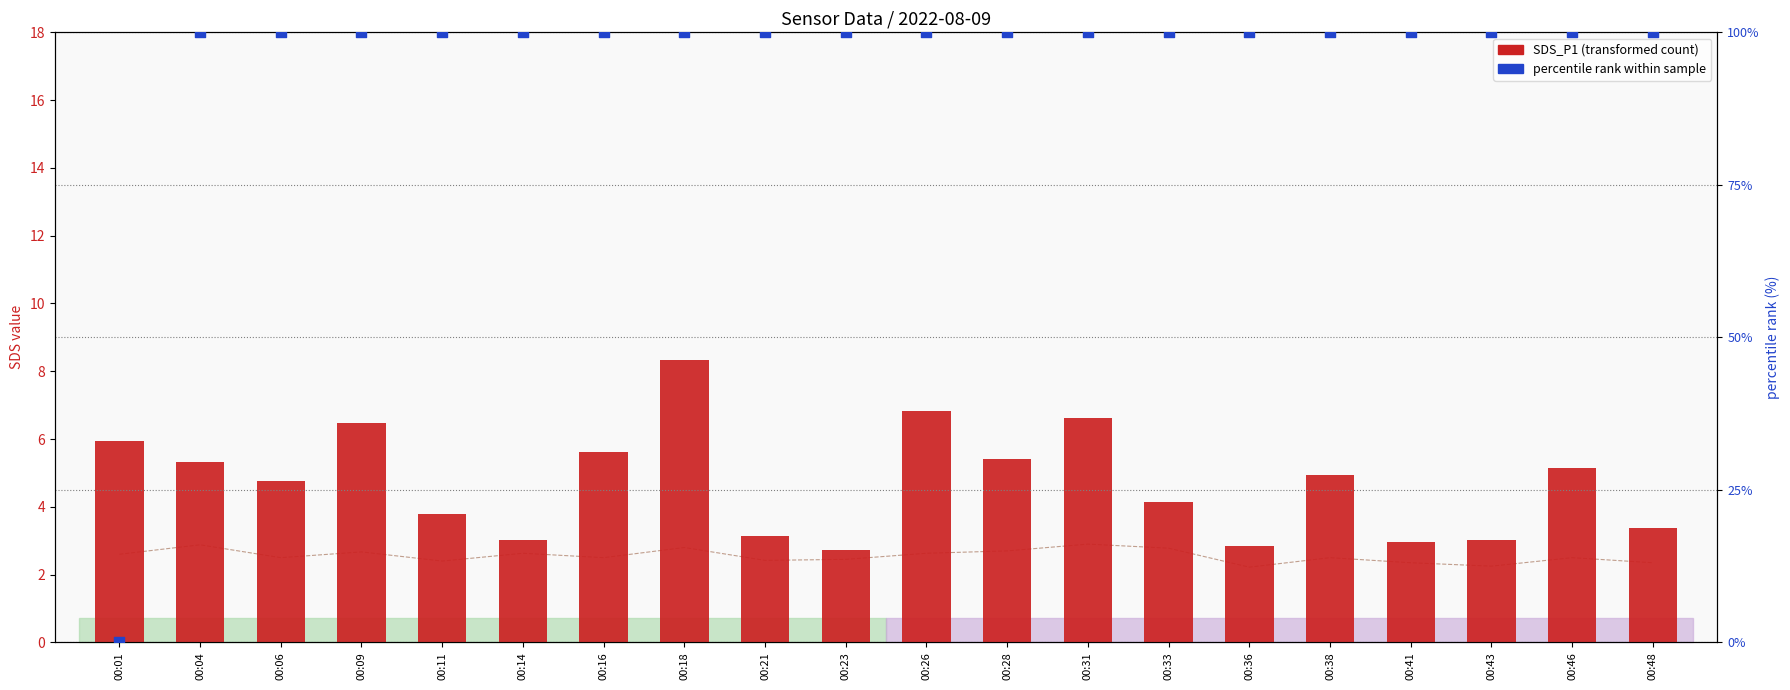

Is the value of SDS_P1 (transformed count) at 00:38 greater than the value of SDS_P2 at 00:48?

Yes